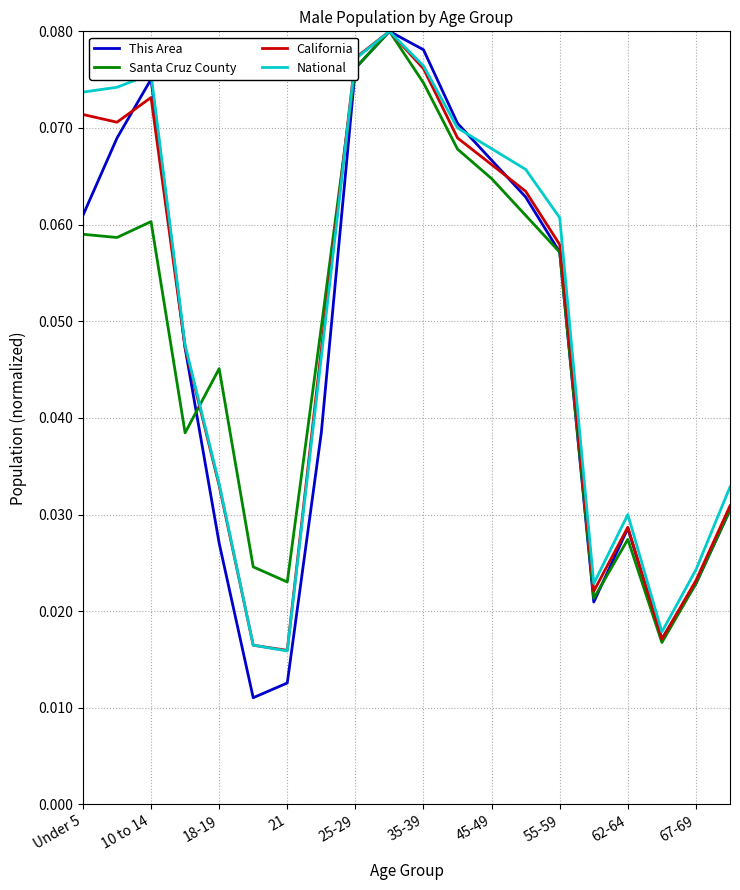

True or false: National and California cross at least once.

True